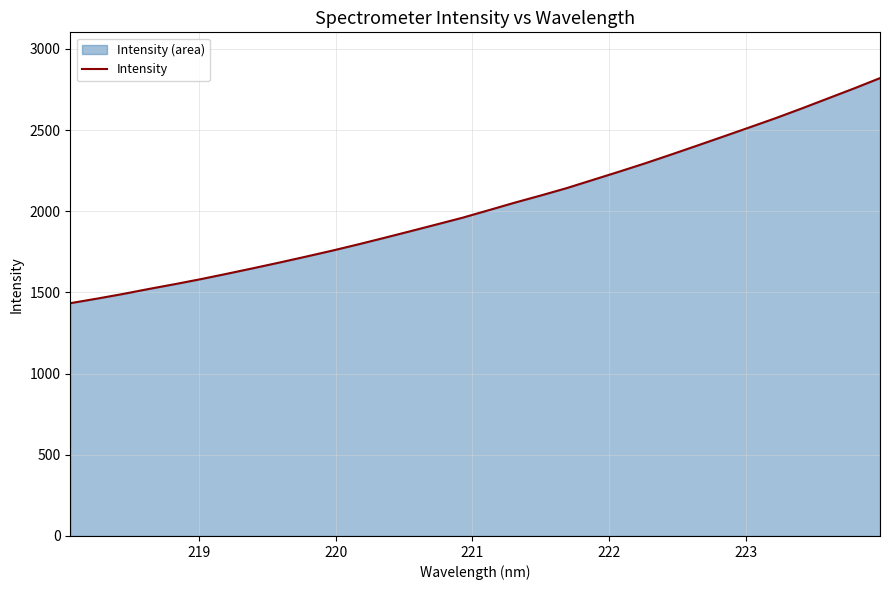

What is the smallest value displayed?

1433.6